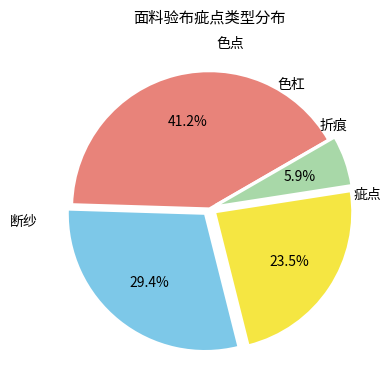

What is the smallest slice in the pie chart?

折痕